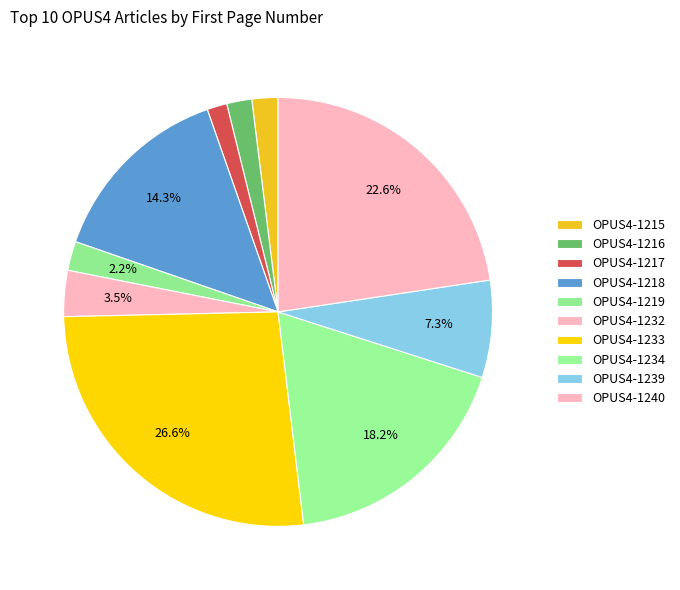

To the nearest percent, what is the average slice percentage?

10%